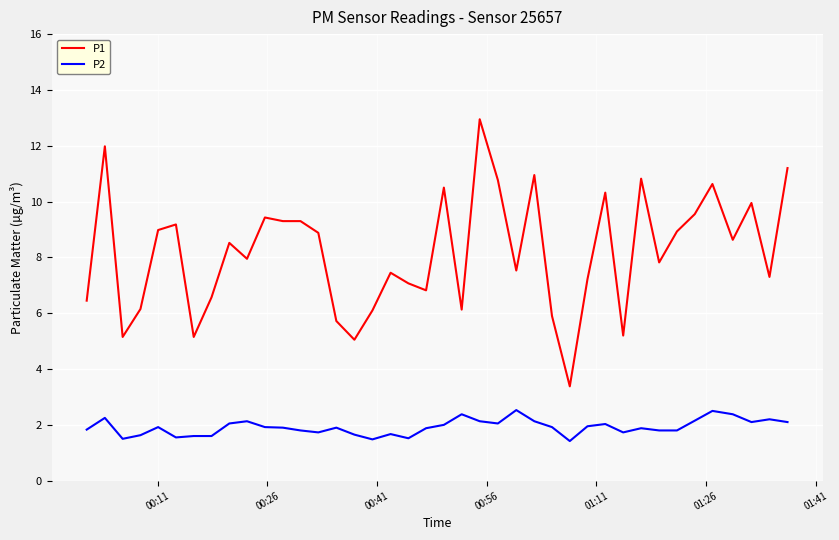

True or false: P1 and P2 cross at least once.

False